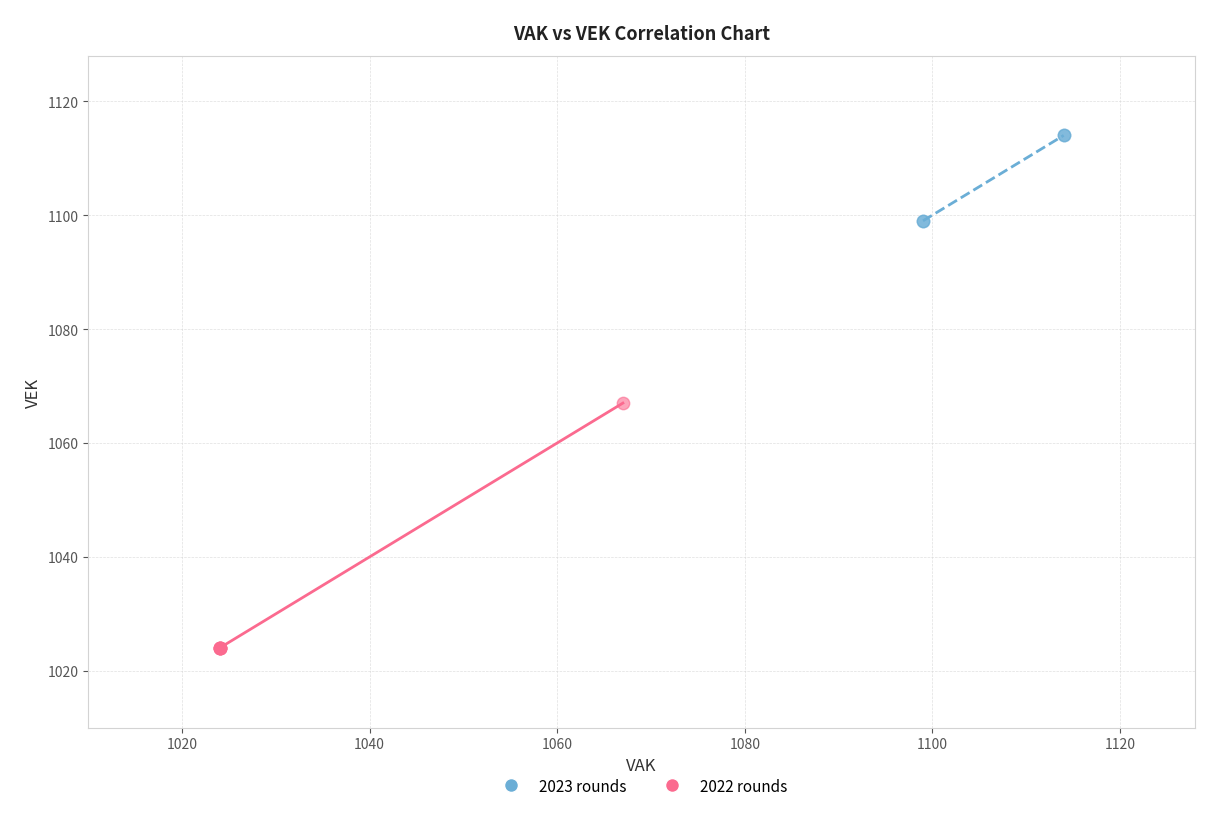

Which series contains the highest Y value?

2023 rounds